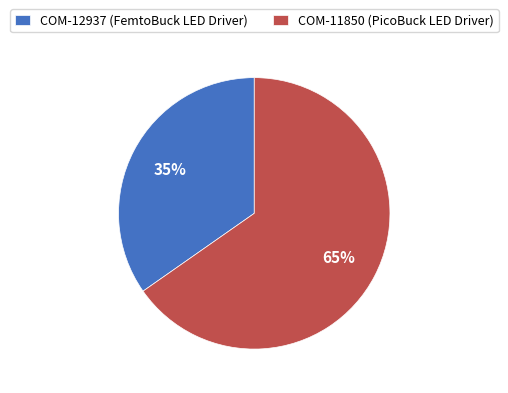

Which category has the smallest portion of the pie?

COM-12937 (FemtoBuck LED Driver)